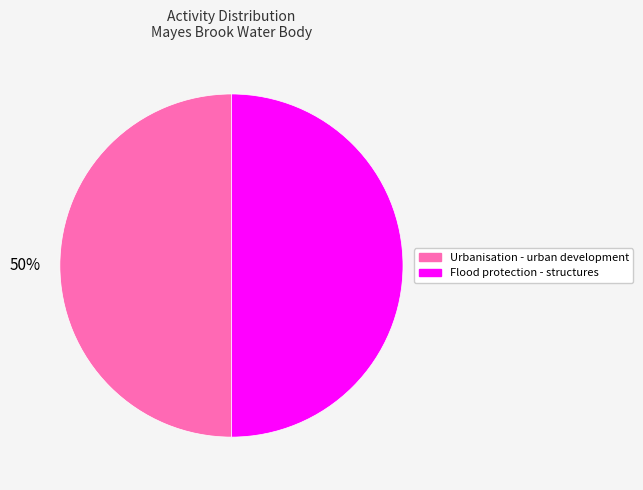

How many slices are in this pie chart?

2